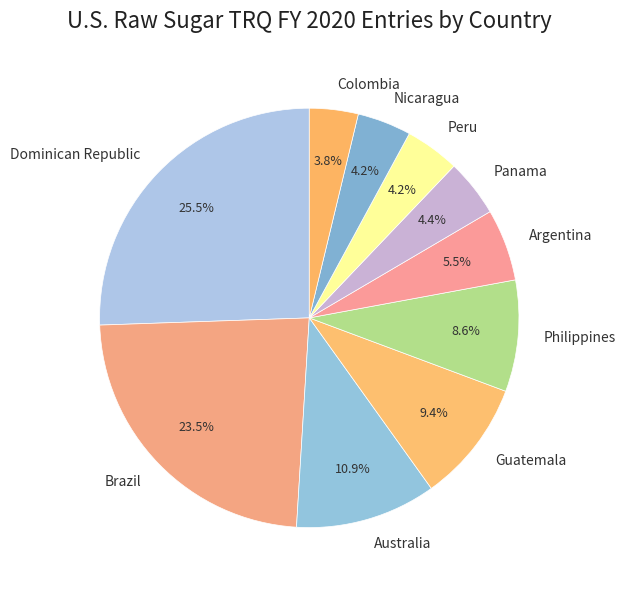

Approximately how many times larger is the value at Dominican Republic compared to Argentina?

4.6